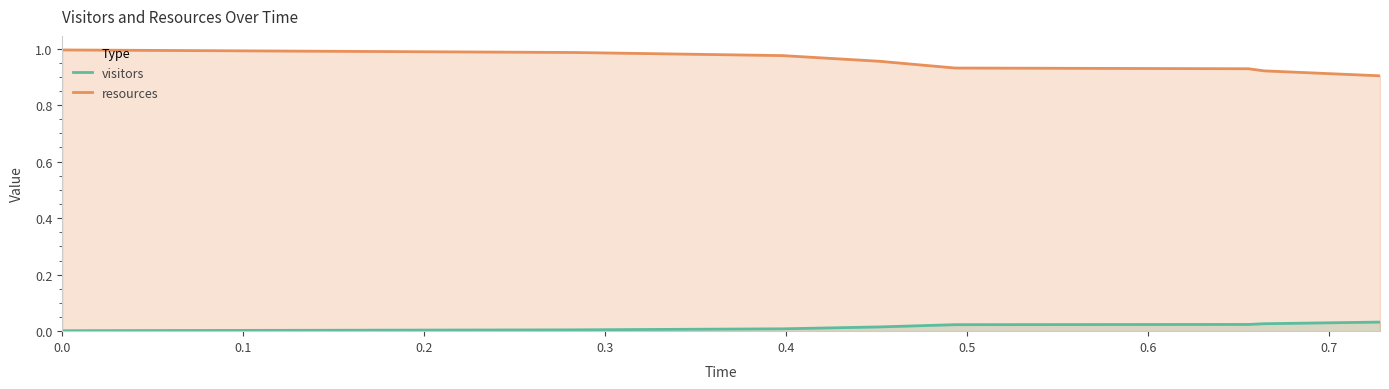

What is the difference between the highest and lowest values at 0.0?

1.0